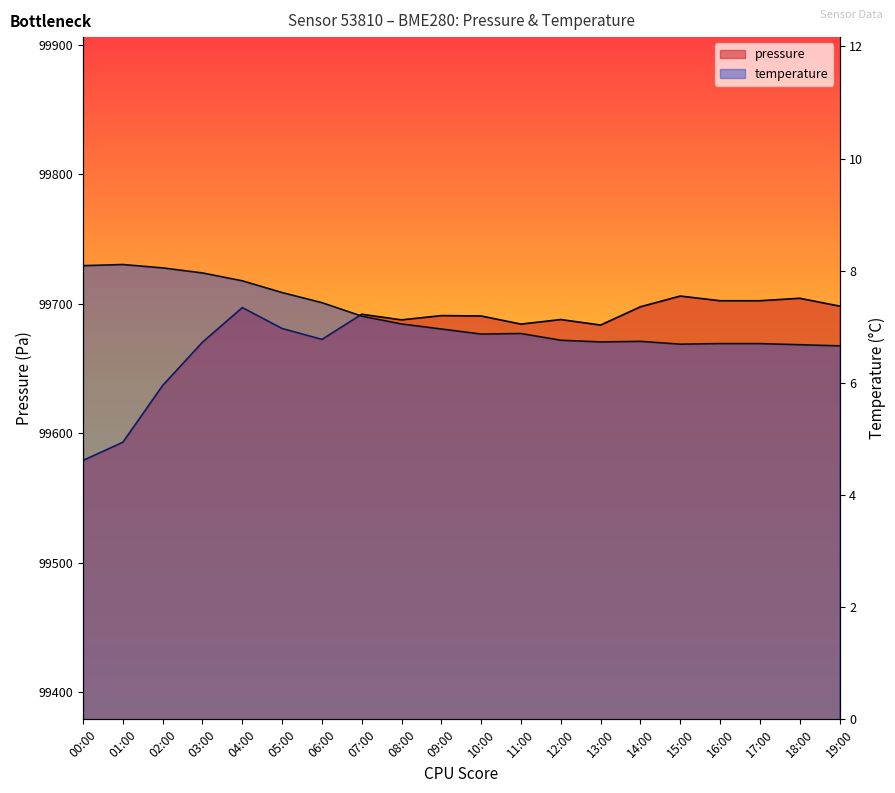

Rank the series by their maximum value, from lowest to highest.

temperature, pressure